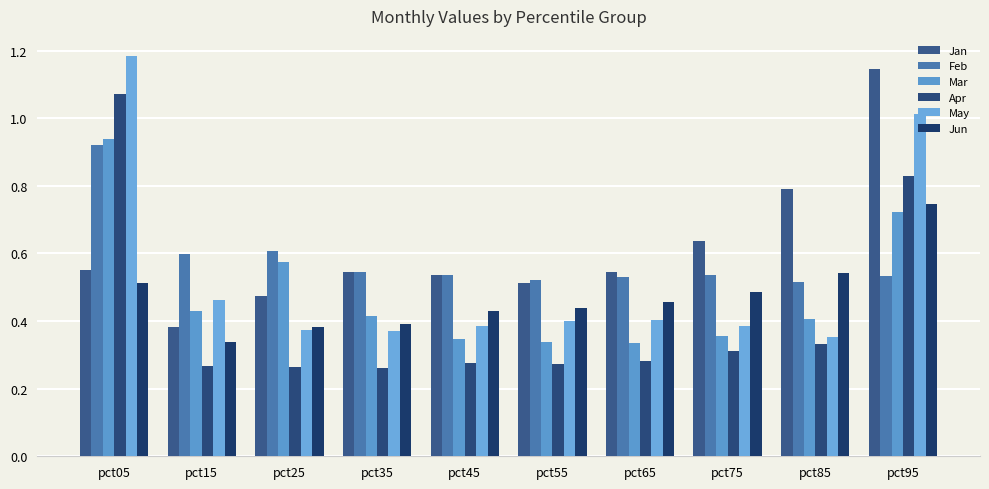

What is the sum of the Feb values at pct65 and pct05?

1.5